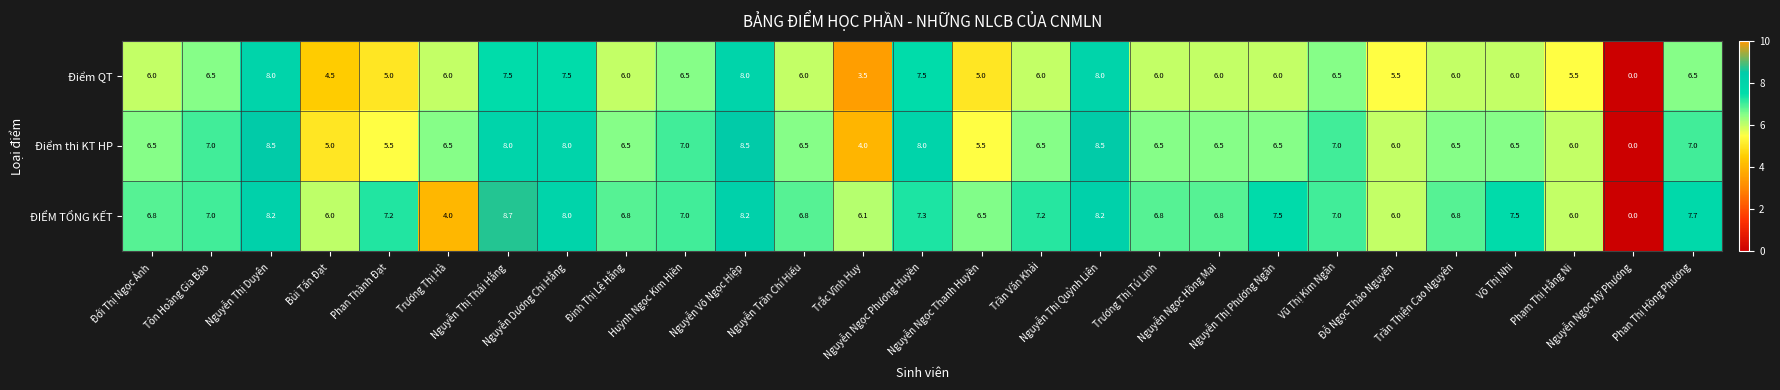

Which series has the widest spread of values?

ĐIỂM TỔNG KẾT